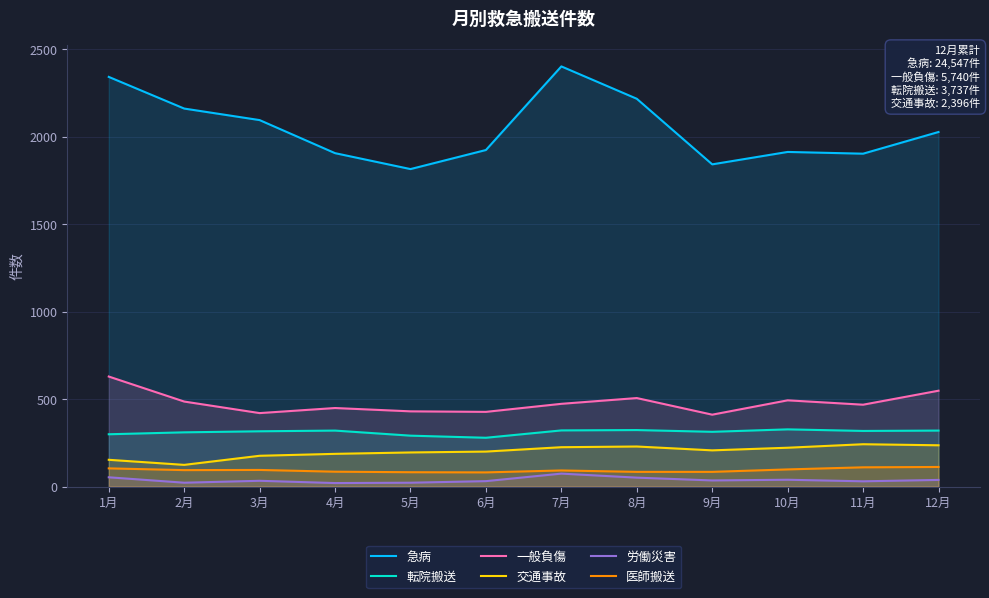

At how many categories does at least one series exceed 1133?

12